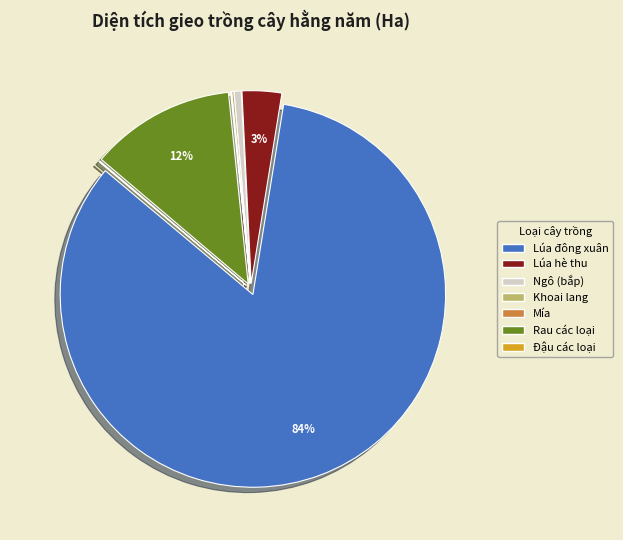

To the nearest percent, what is the average slice percentage?

14%